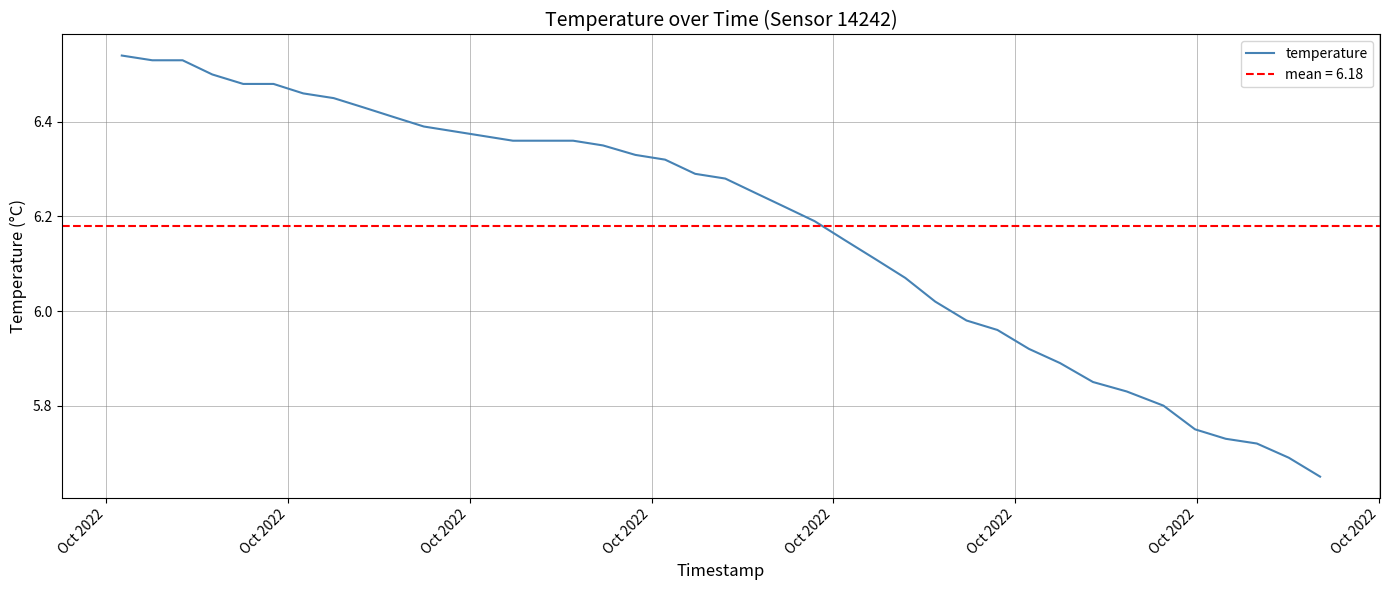

How many categories are shown in the chart?

40